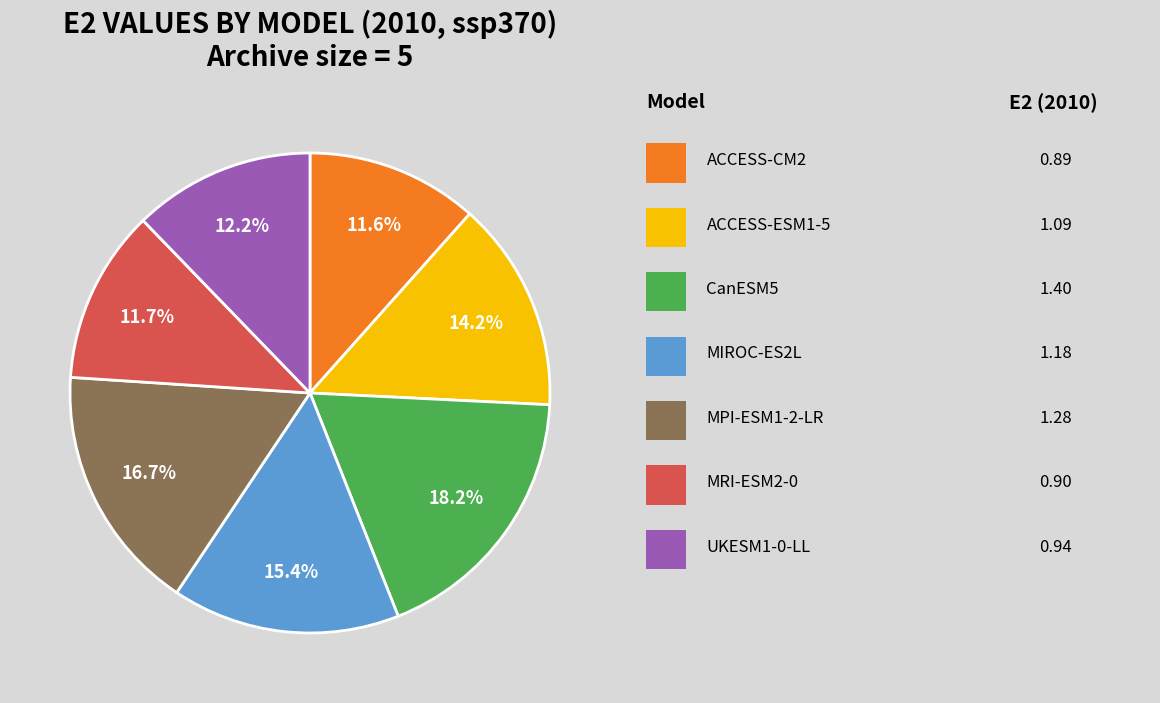

Is there any slice that represents more than half of the pie?

No